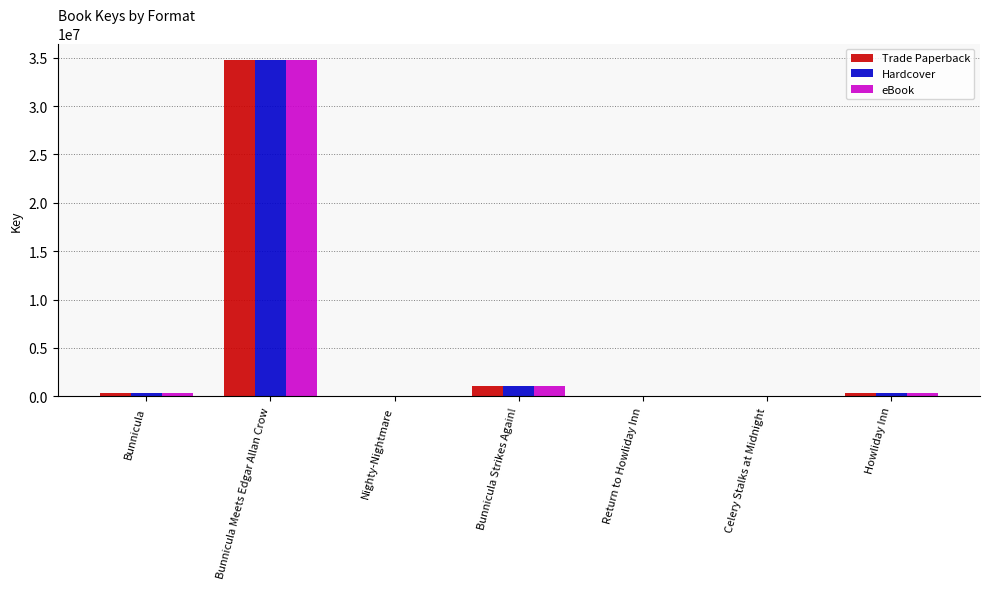

At which label is Hardcover closest to 17369096?

Bunnicula Strikes Again!